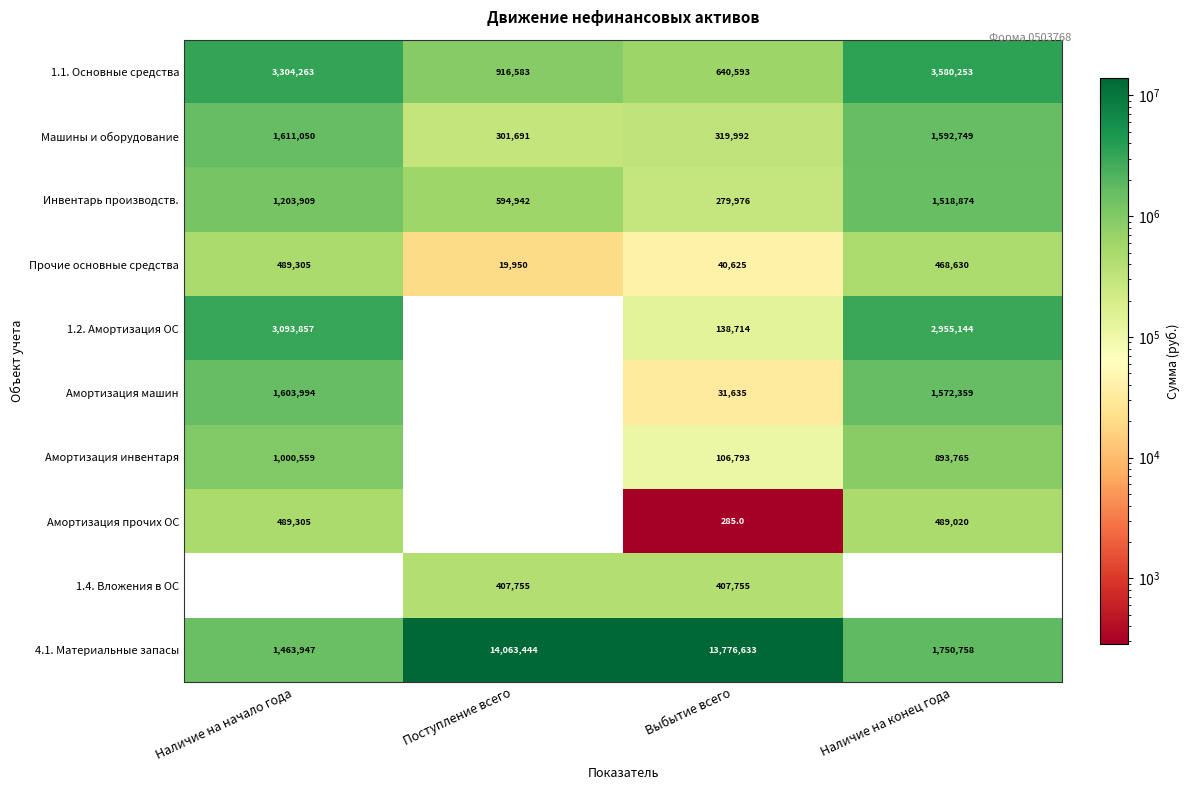

At how many categories does at least one series exceed 8941435?

2